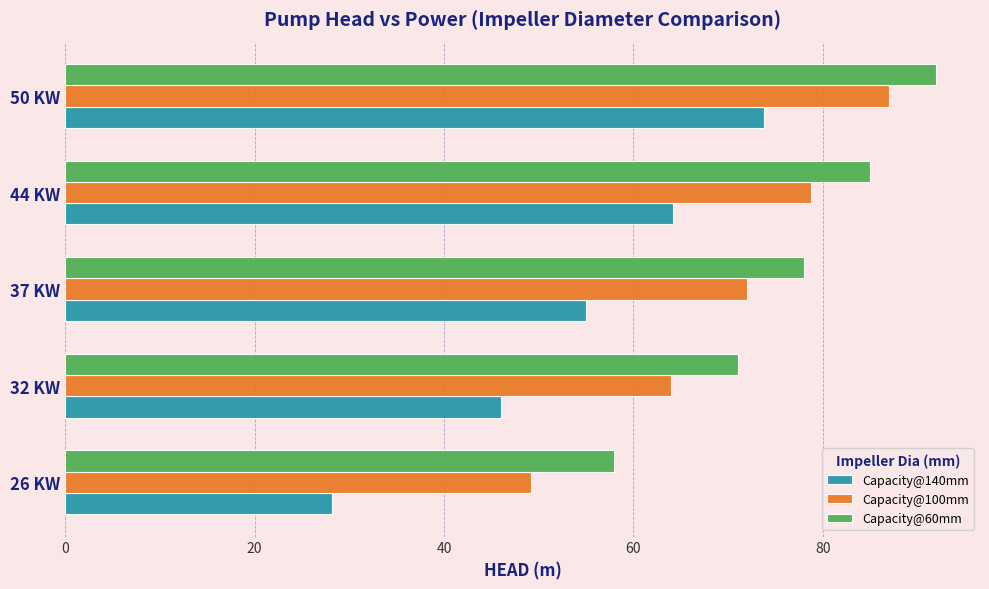

The value of Capacity@140mm at 50 KW is 73.8. True or false?

True